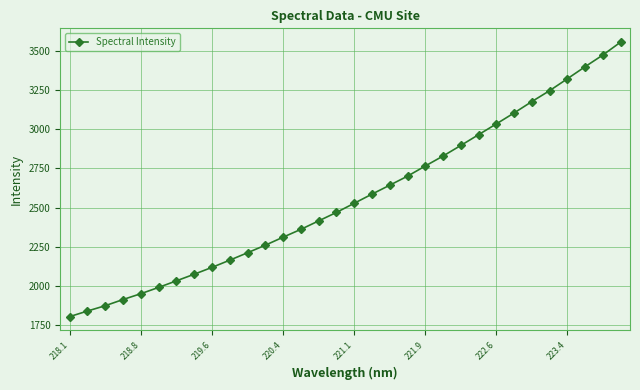

What is the value of the 20th point from the left?

2700.3